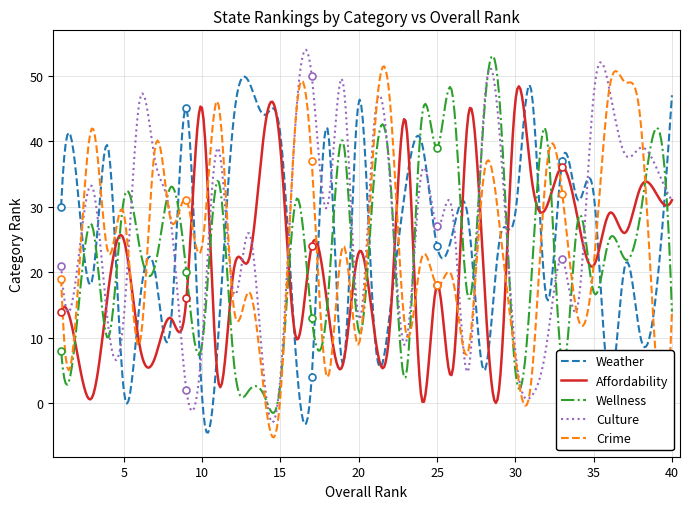

What is the highest value of the Affordability series?

48.4